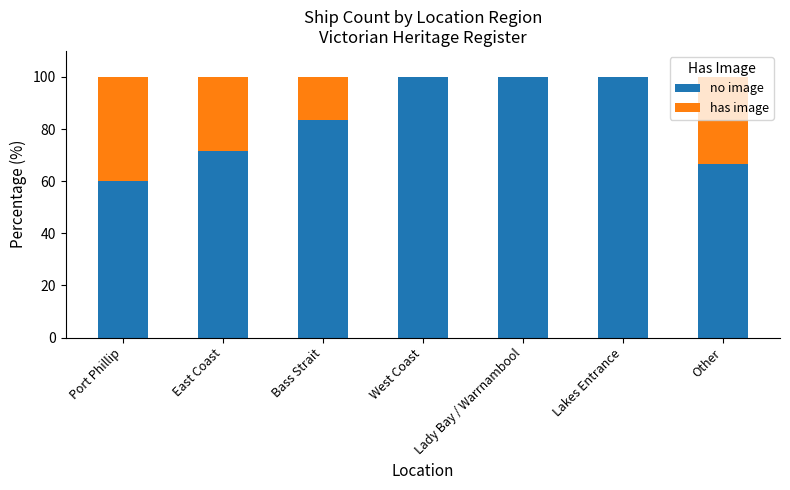

Is it true that no image equals 14.6 at Other?

False